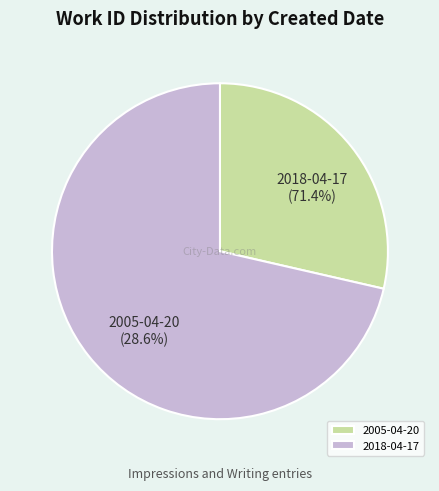

How many slices are in this pie chart?

2